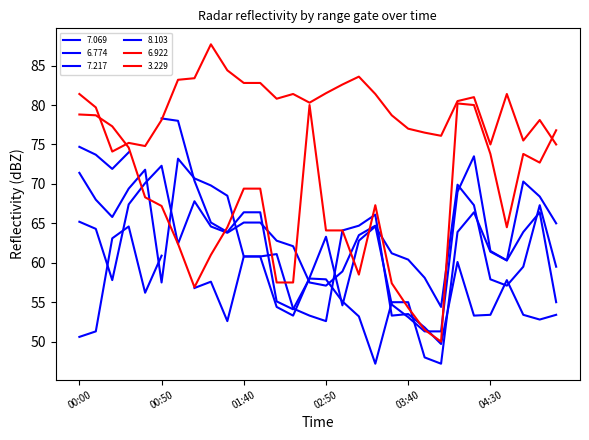

At which category does   6.774 reach its first local peak?

00:50